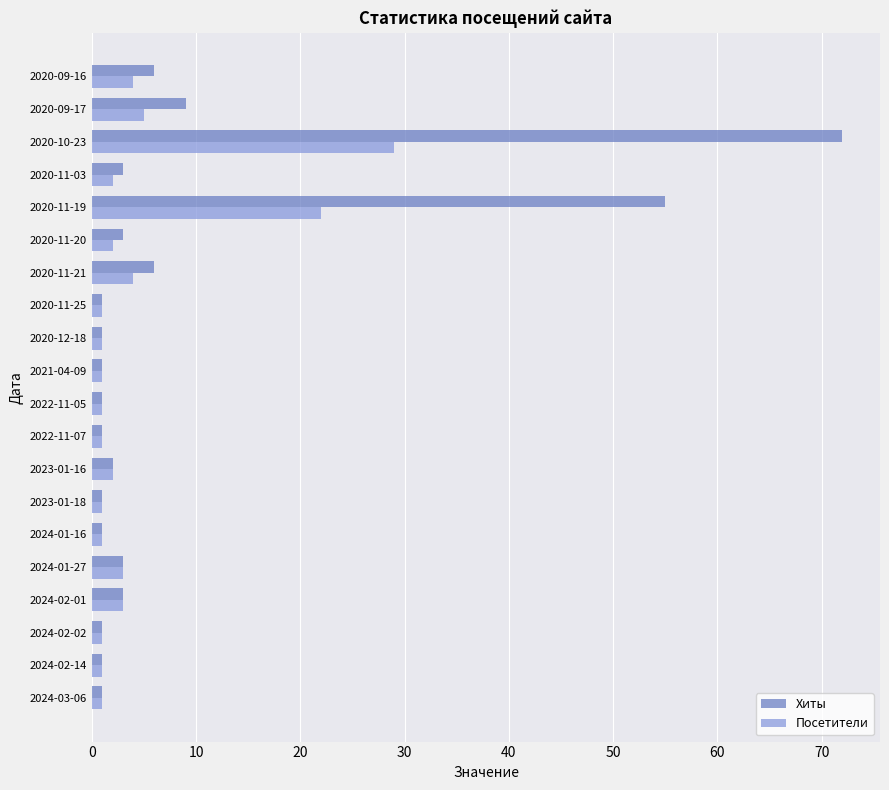

Which series has the largest range (max minus min)?

Хиты